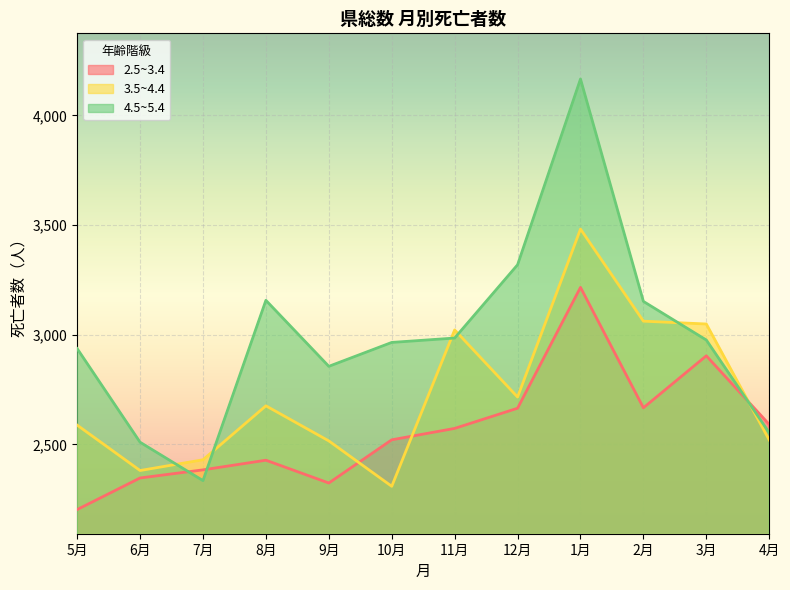

Between which two adjacent categories do 3.5~4.4 and 2.5~3.4 first intersect?

9月 and 10月